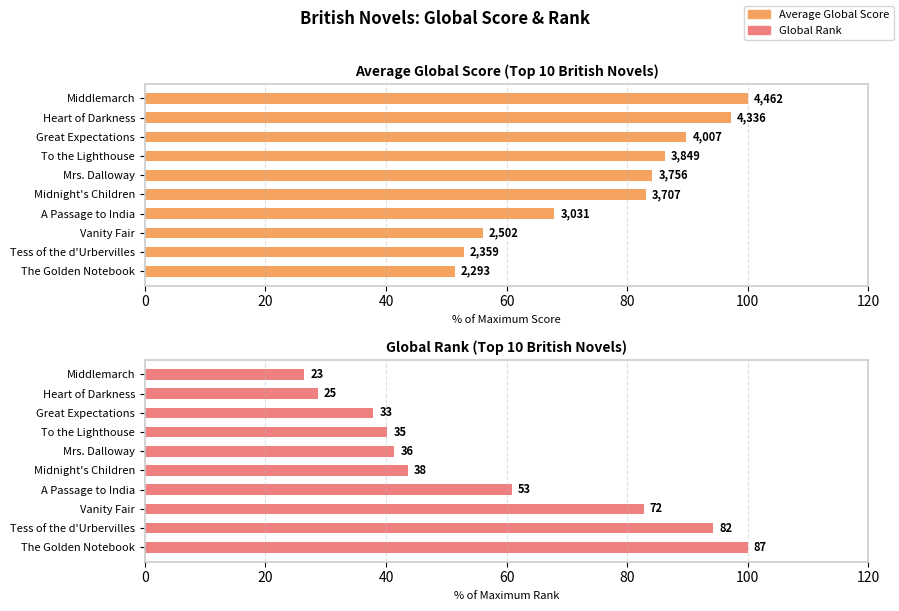

How many series are shown in this chart?

2